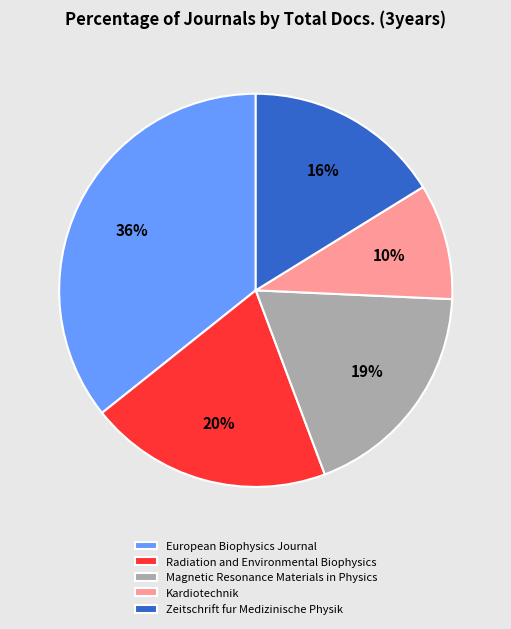

Does any single category account for the majority?

No